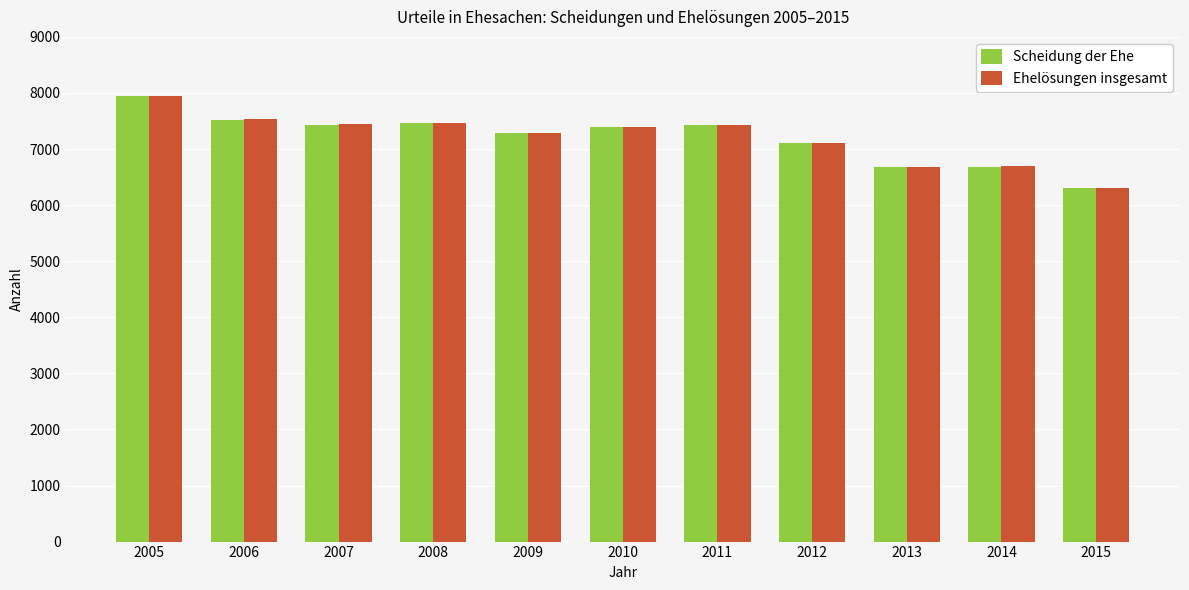

Is it true that Scheidung der Ehe equals 3426 at 2011?

False